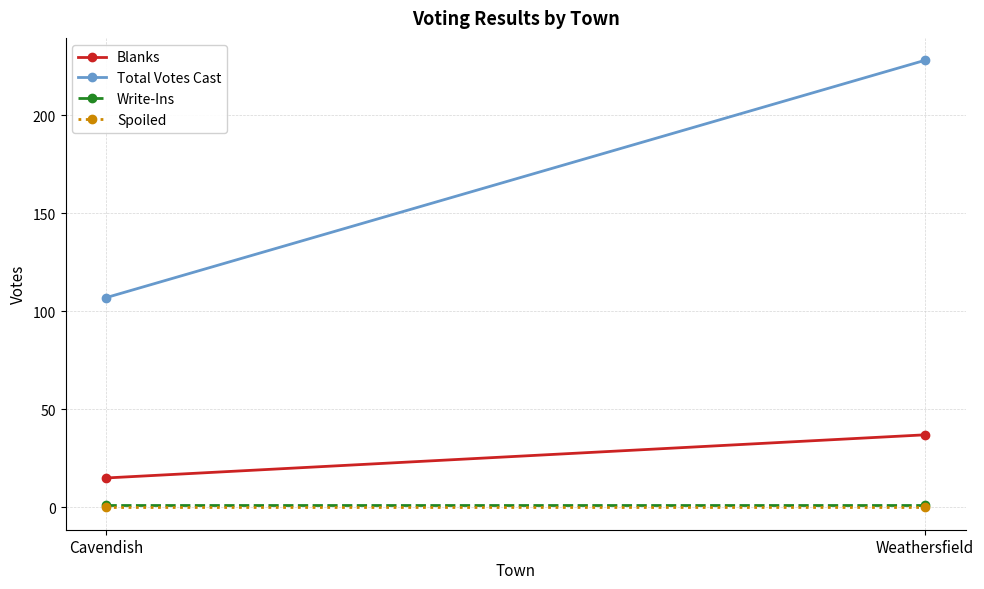

Count the number of data series in this chart.

4